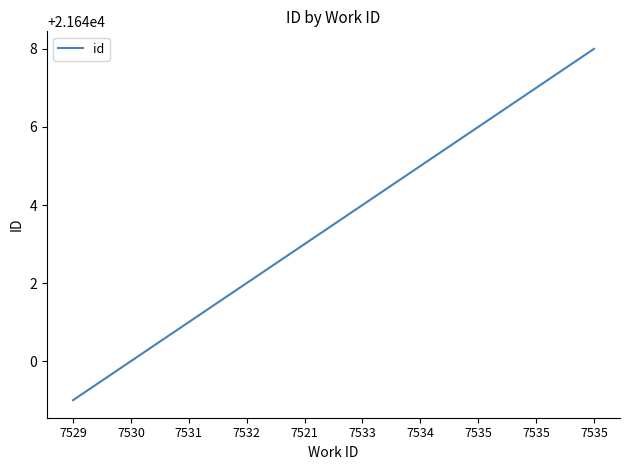

What is the ratio of the value at 7535 to the value at 7533?

1.0